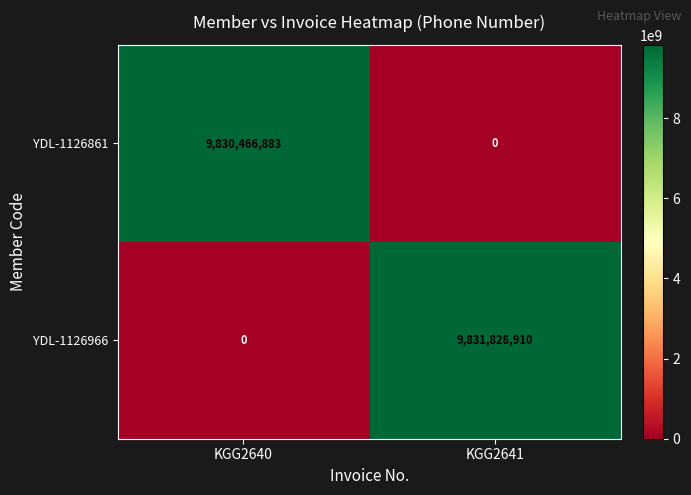

Reading left to right, extract all data points from this chart.

YDL-1126861: 9830466883	0
YDL-1126966: 0	9831828910